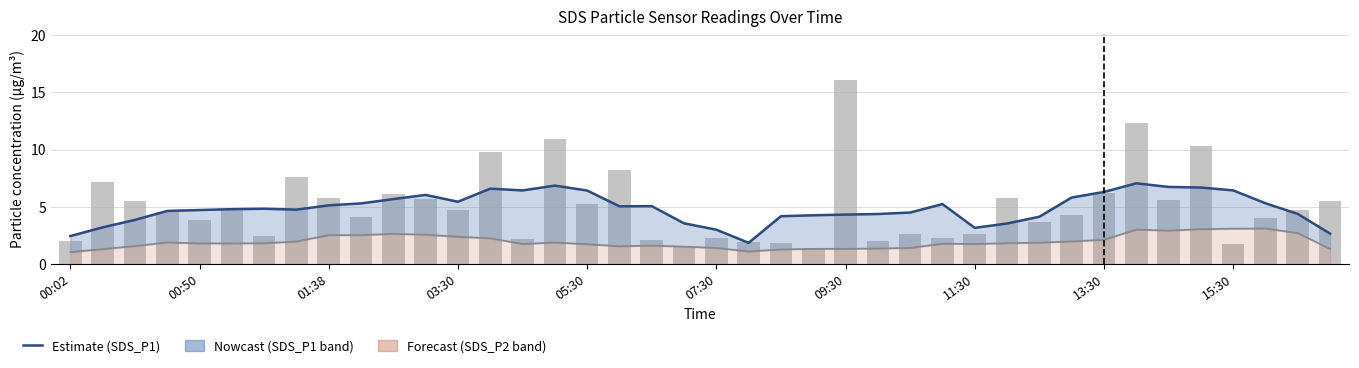

What position from the left is 31?

32